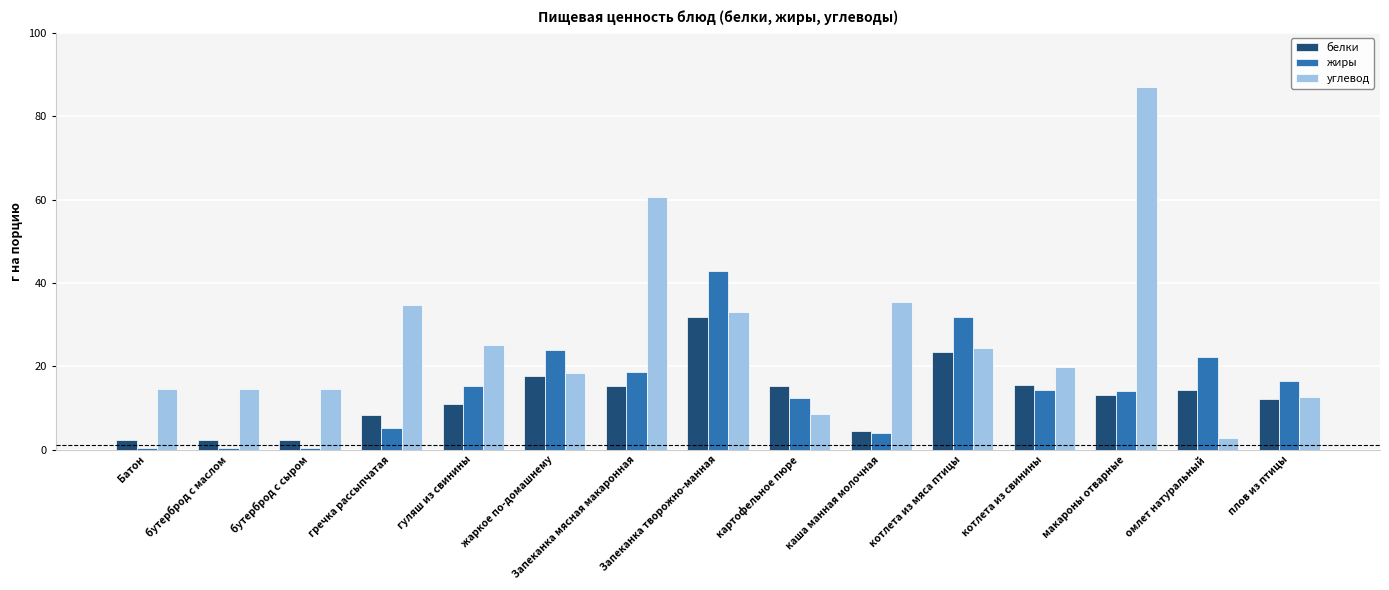

Between бутерброд с маслом and макароны отварные, which series saw the biggest shift?

углевод